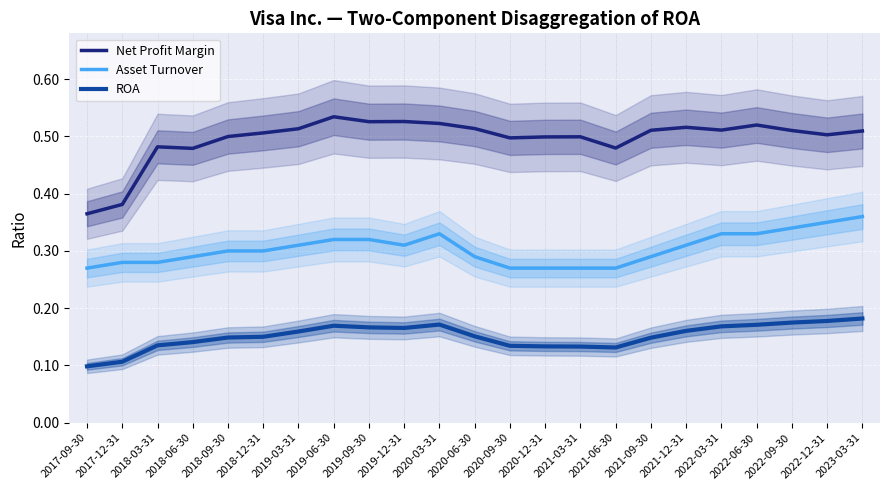

Which series has the widest spread of values?

Net Profit Margin